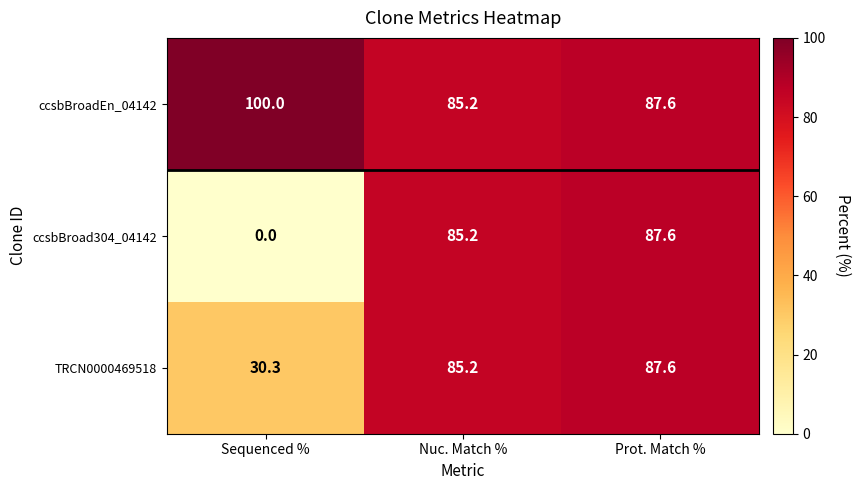

Which series has the largest range (max minus min)?

ccsbBroad304_04142